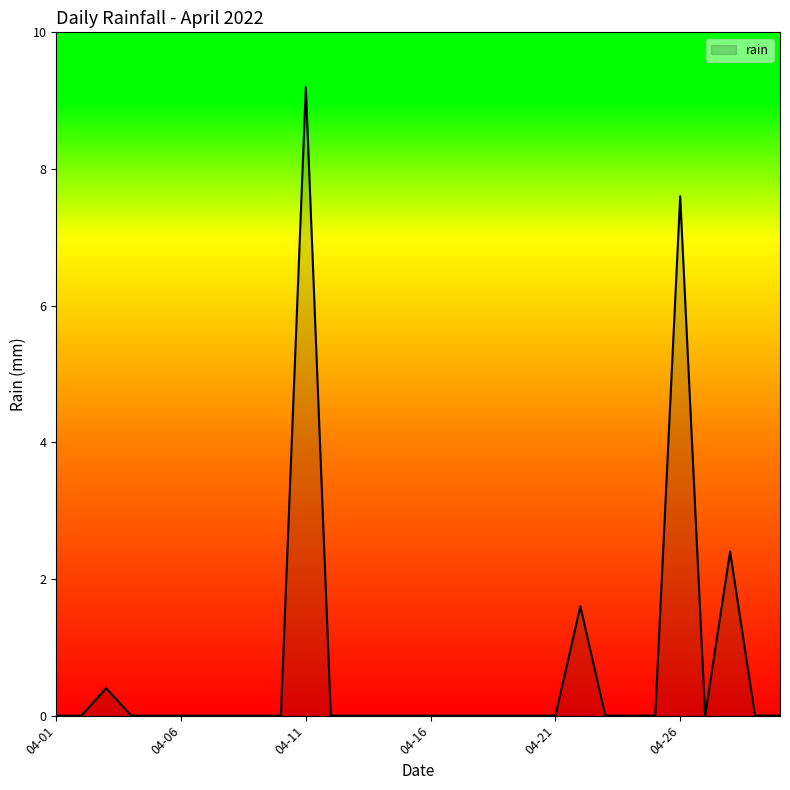

What is the greatest value displayed?

9.2